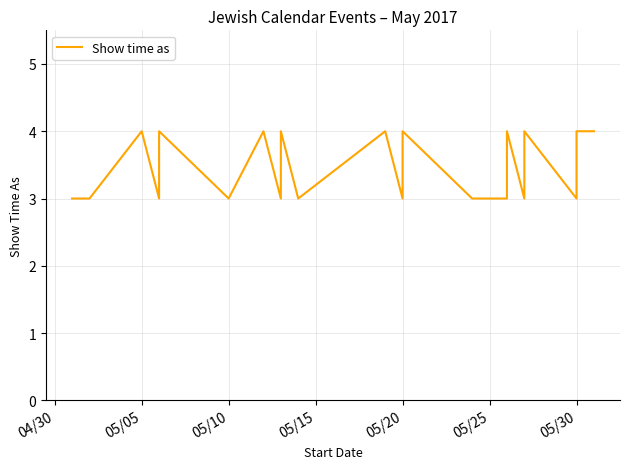

Is this an area chart (filled region under the line)?

No